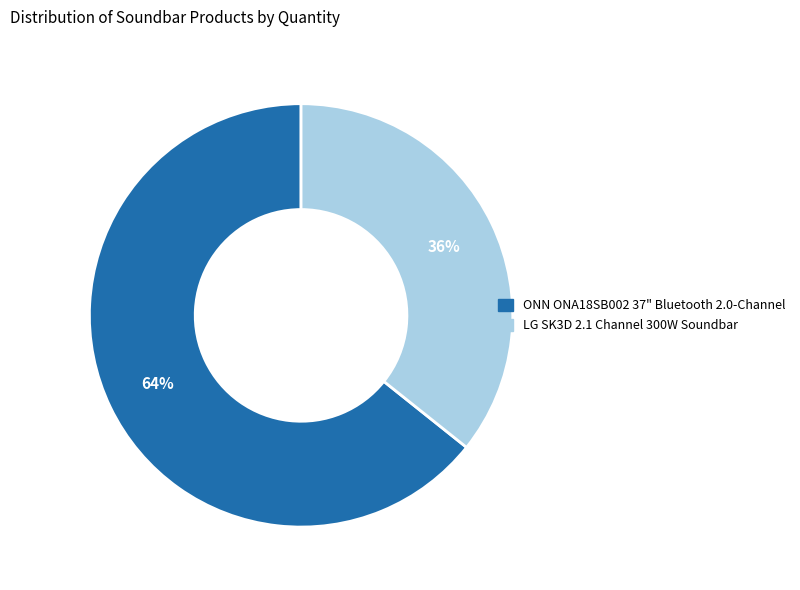

To the nearest percent, what portion does ONN ONA18SB002 37" Bluetooth 2.0-Channel represent?

64%